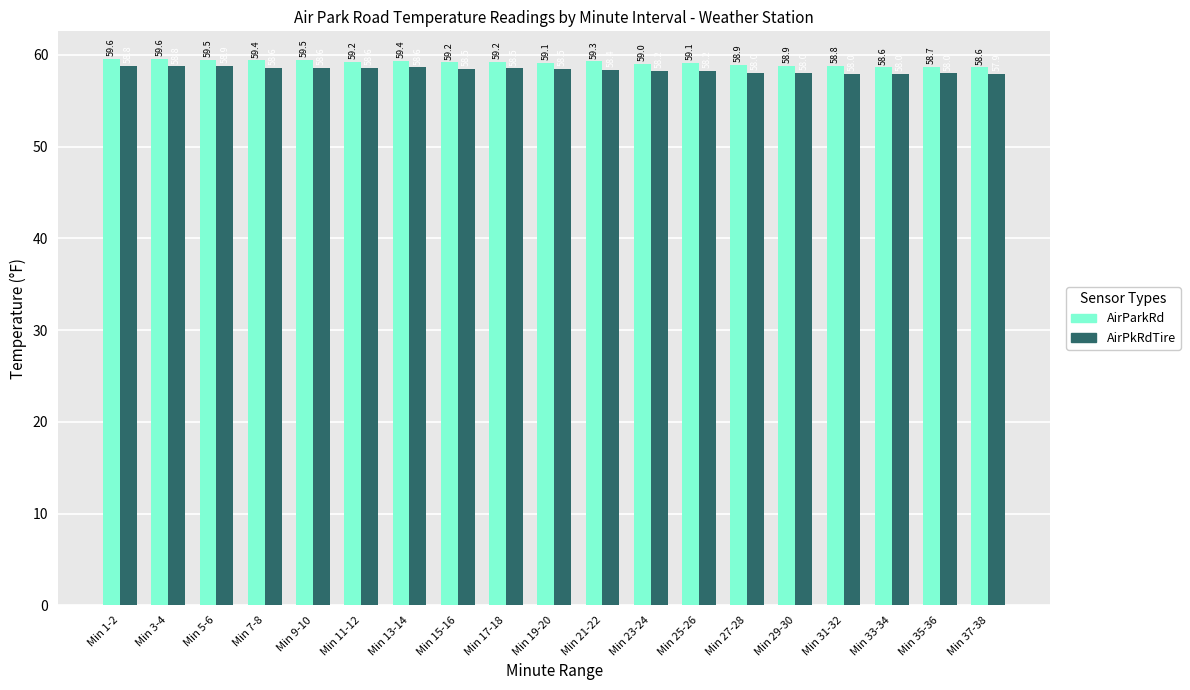

What is the label of the 7th bar from the left?

Min 13-14